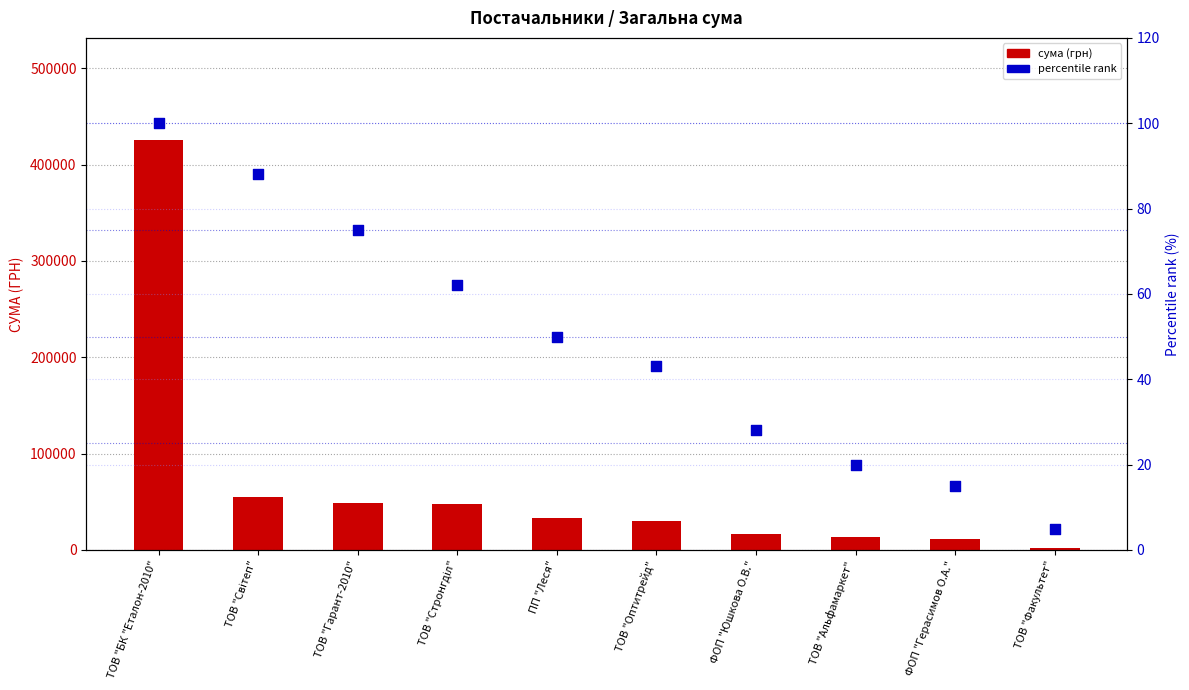

Which series has the largest Y range (max minus min)?

сума (грн)